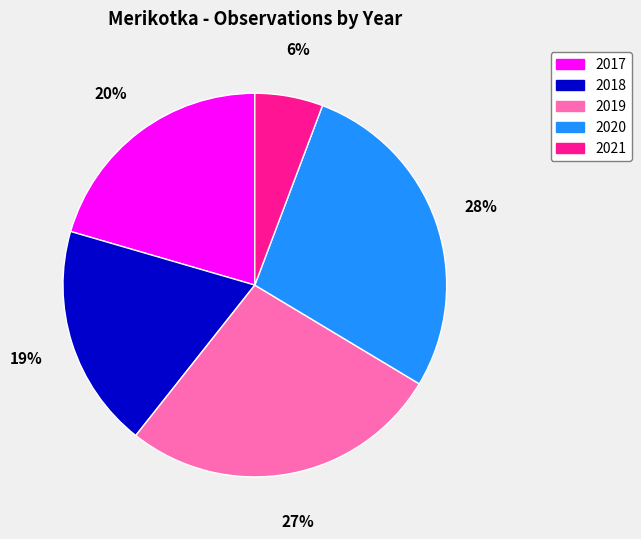

Which slice is the smallest?

2021